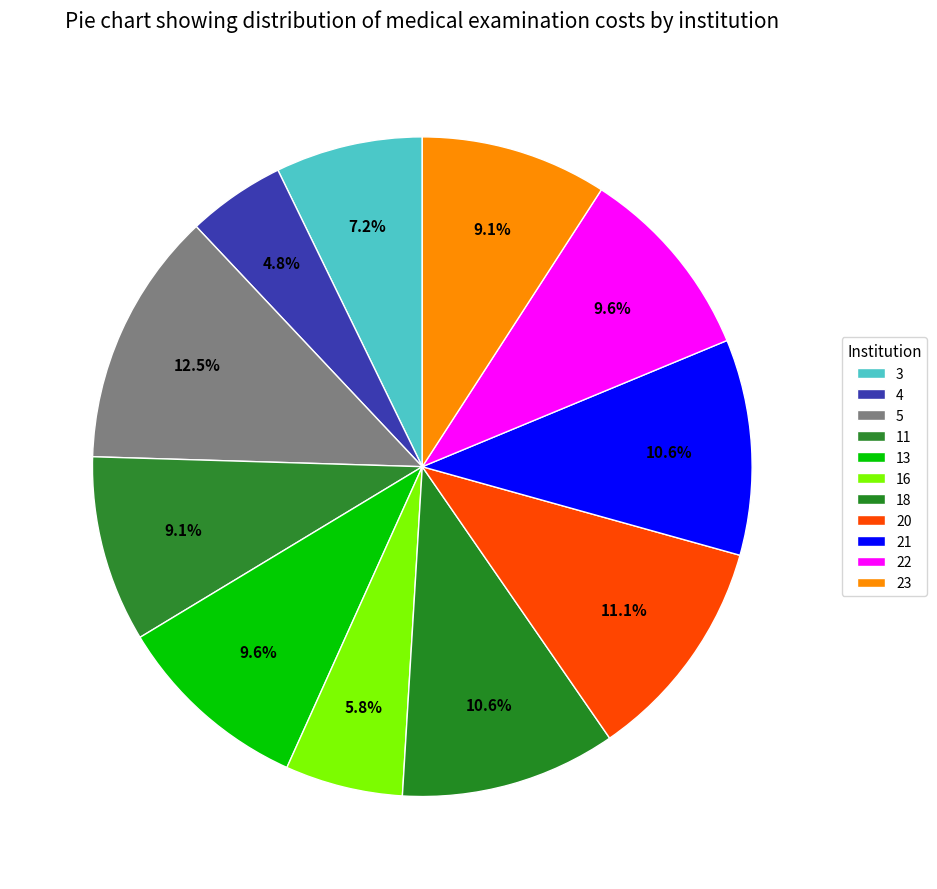

To the nearest percent, what portion does 3 represent?

7%